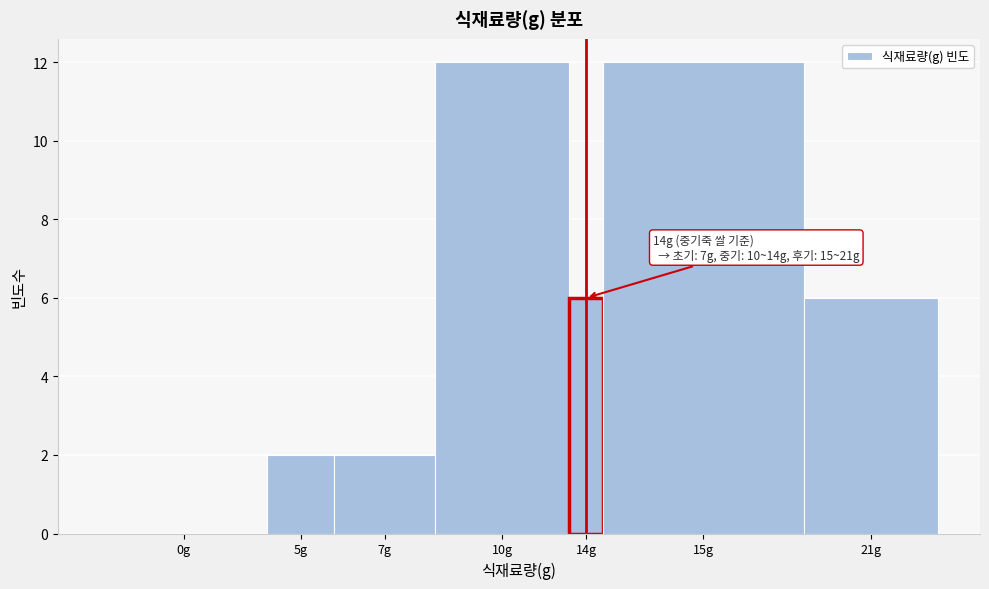

Reading left to right, what are all the values shown in this chart?

0g=0	5g=2	7g=2	10g=12	14g=6	15g=12	21g=6